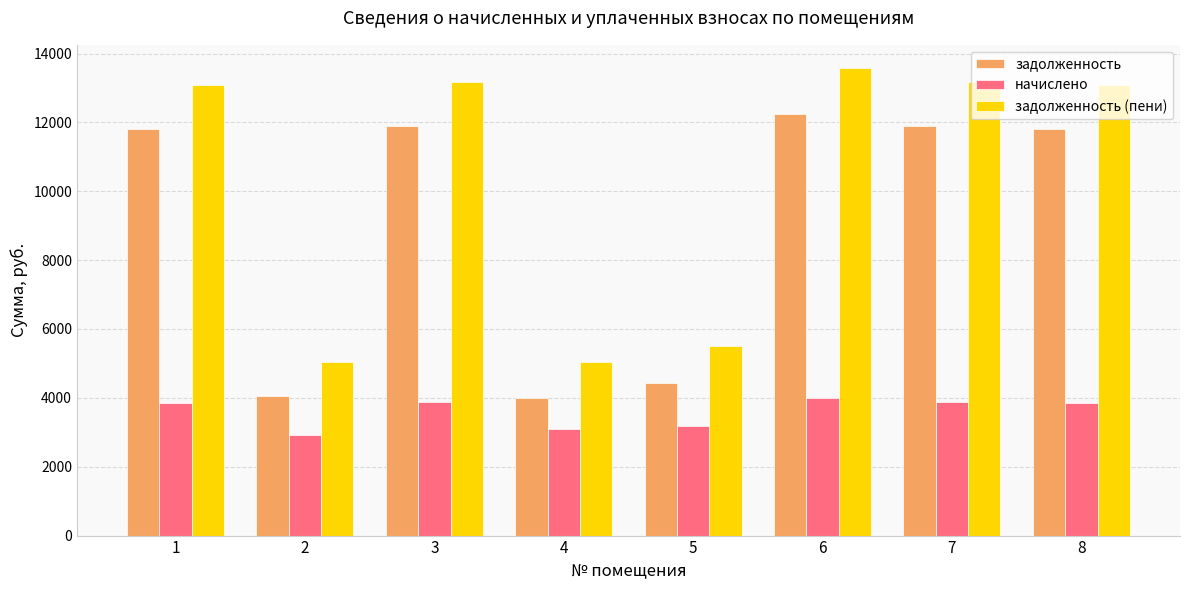

What is the sum of all задолженность values?

72132.8